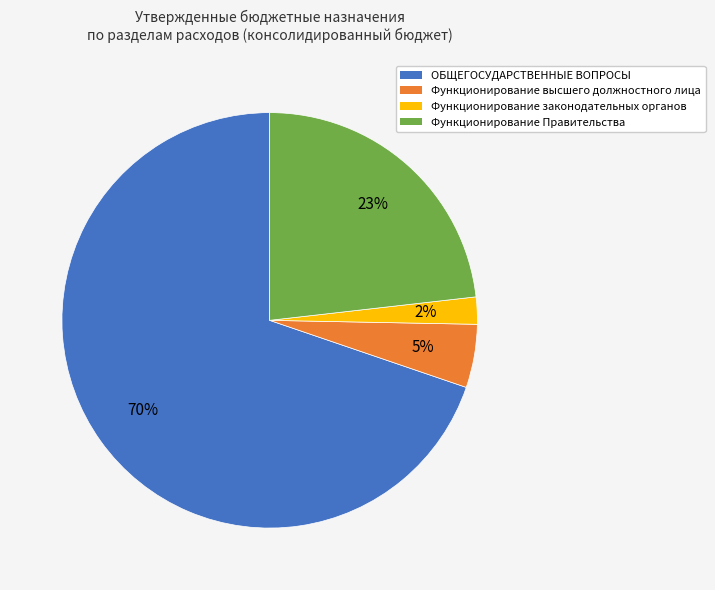

Which category accounts for the majority?

ОБЩЕГОСУДАРСТВЕННЫЕ ВОПРОСЫ